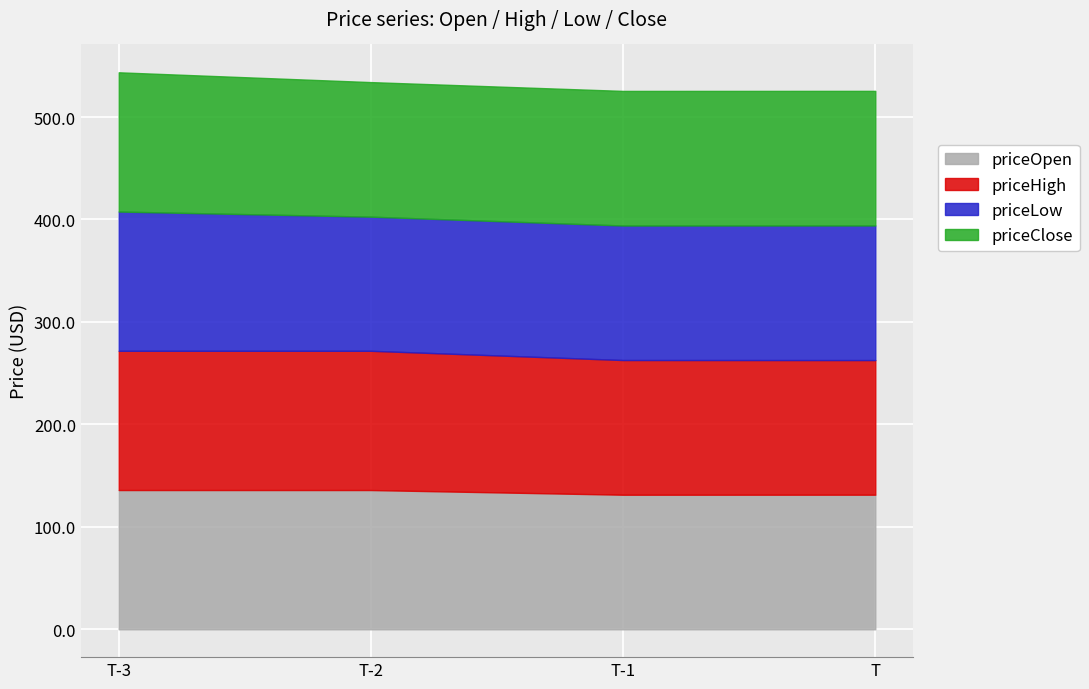

In priceOpen, how many points are lower than both neighbors (excluding endpoints)?

1